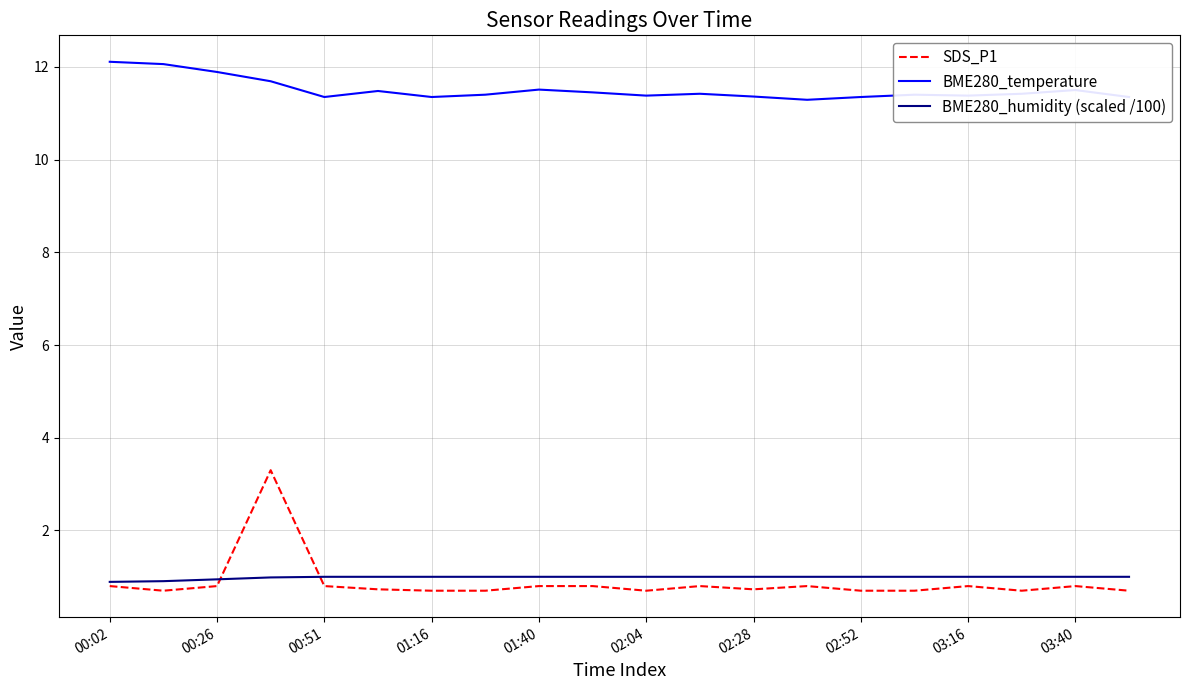

True or false: BME280_temperature and SDS_P1 cross at least once.

False